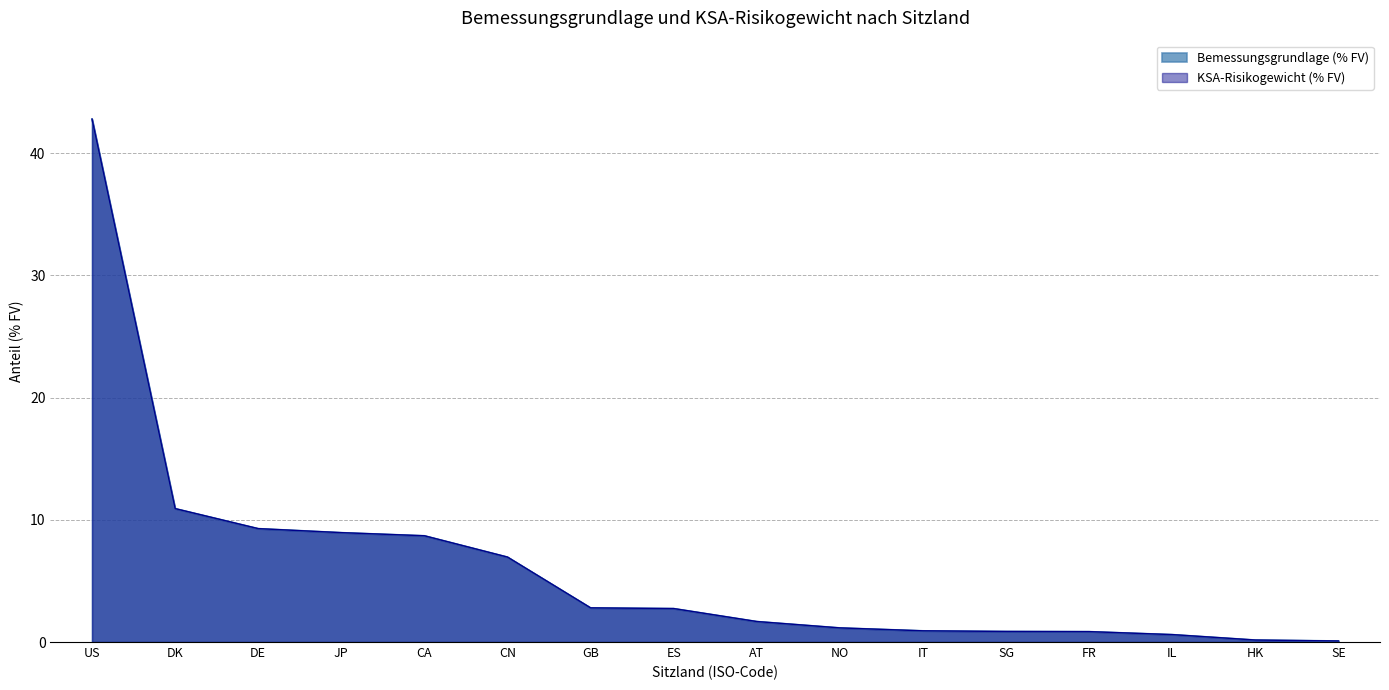

What is the sum of the KSA-Risikogewicht (% FV) values at DE and FR?

10.1